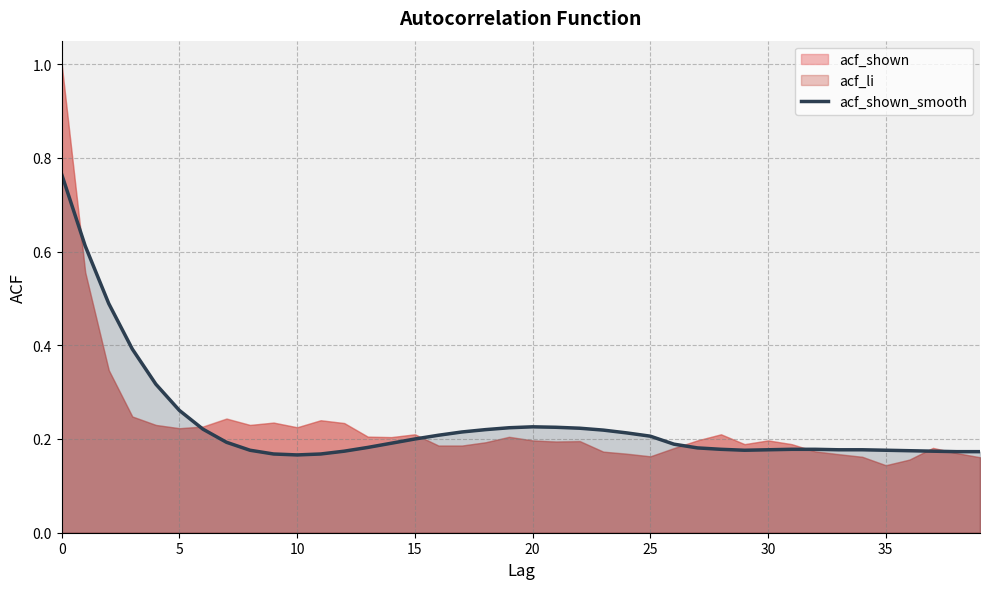

True or false: the data shows 0.2 at 29.

True